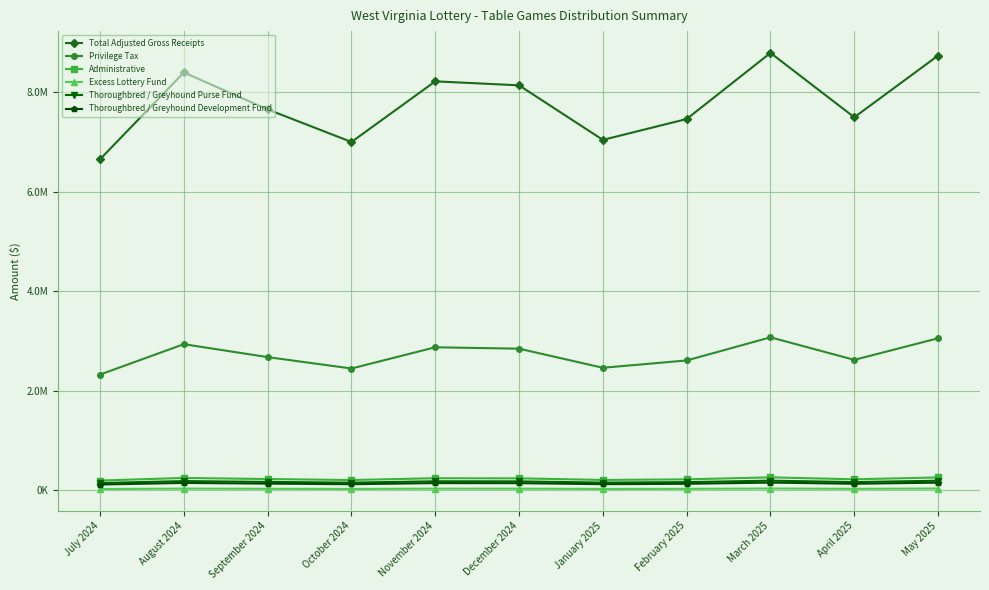

What is the total value across all series at March 2025?

12518107.5